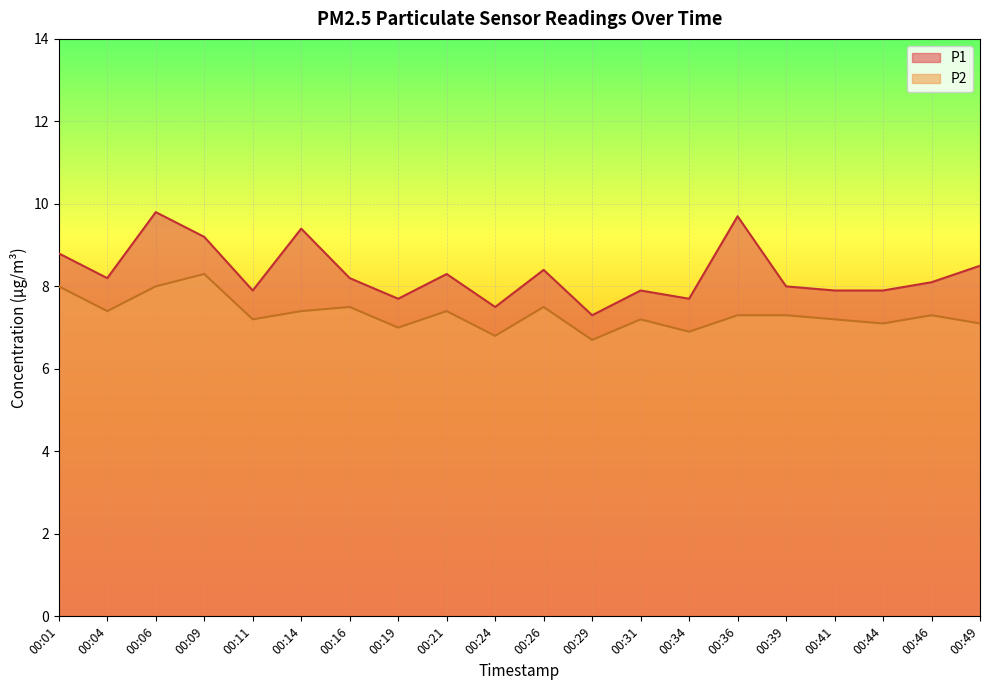

How many data points in P1 are above 8?

11